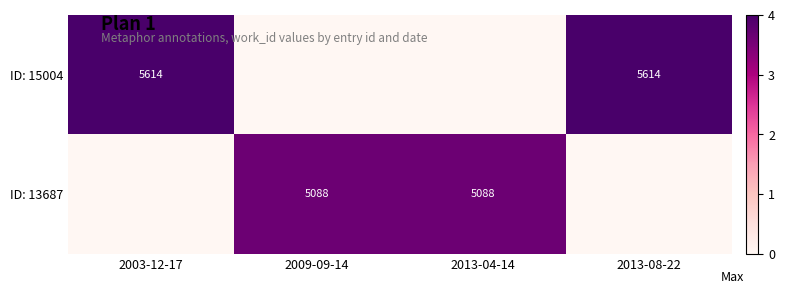

The ID: 15004 series shows 5614 at 2013-08-22. True or false?

True